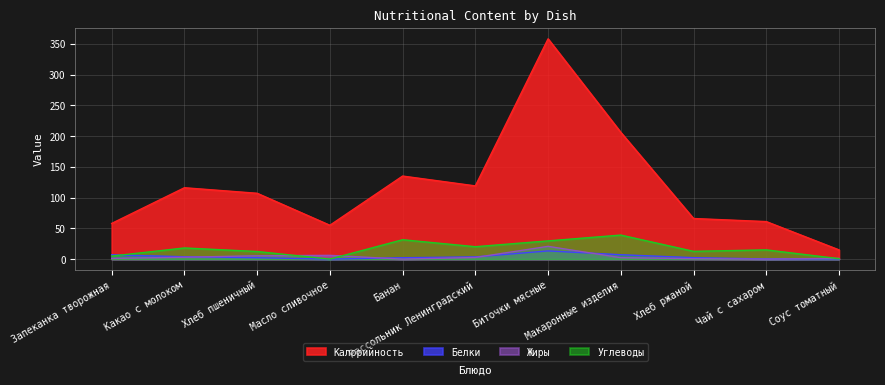

The Жиры series shows 1.2 at Хлеб пшеничный. True or false?

False